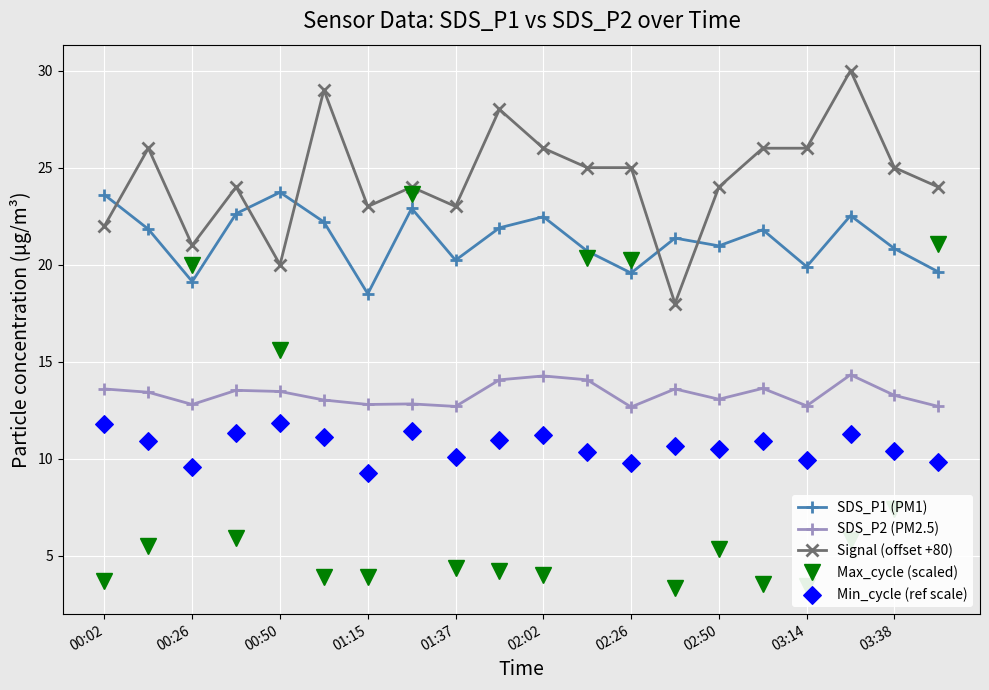

True or false: Max_cycle (scaled) has a value of 3.9 at 01:15.

True